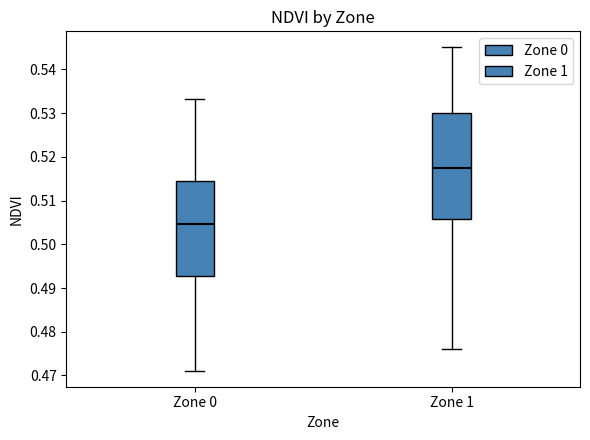

Which box is the tallest, from its lower edge to its upper edge?

Zone 1